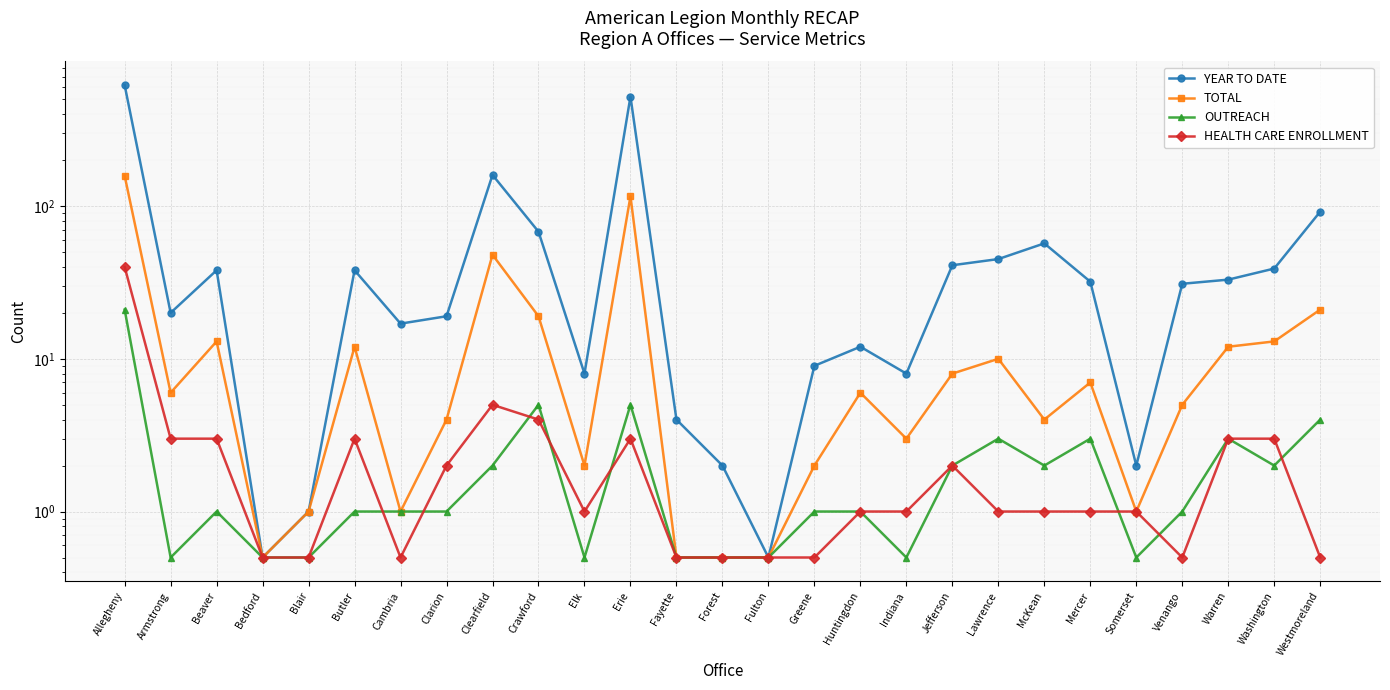

Reading left to right, extract all data points from this chart.

YEAR TO DATE: 620.0	20.0	38.0	0.5	1.0	38.0	17.0	19.0	160.0	68.0	8.0	521.0	4.0	2.0	0.5	9.0	12.0	8.0	41.0	45.0	57.0	32.0	2.0	31.0	33.0	39.0	92.0
TOTAL: 158.0	6.0	13.0	0.5	1.0	12.0	1.0	4.0	48.0	19.0	2.0	116.0	0.5	0.5	0.5	2.0	6.0	3.0	8.0	10.0	4.0	7.0	1.0	5.0	12.0	13.0	21.0
OUTREACH: 21.0	0.5	1.0	0.5	0.5	1.0	1.0	1.0	2.0	5.0	0.5	5.0	0.5	0.5	0.5	1.0	1.0	0.5	2.0	3.0	2.0	3.0	0.5	1.0	3.0	2.0	4.0
HEALTH CARE ENROLLMENT: 40.0	3.0	3.0	0.5	0.5	3.0	0.5	2.0	5.0	4.0	1.0	3.0	0.5	0.5	0.5	0.5	1.0	1.0	2.0	1.0	1.0	1.0	1.0	0.5	3.0	3.0	0.5